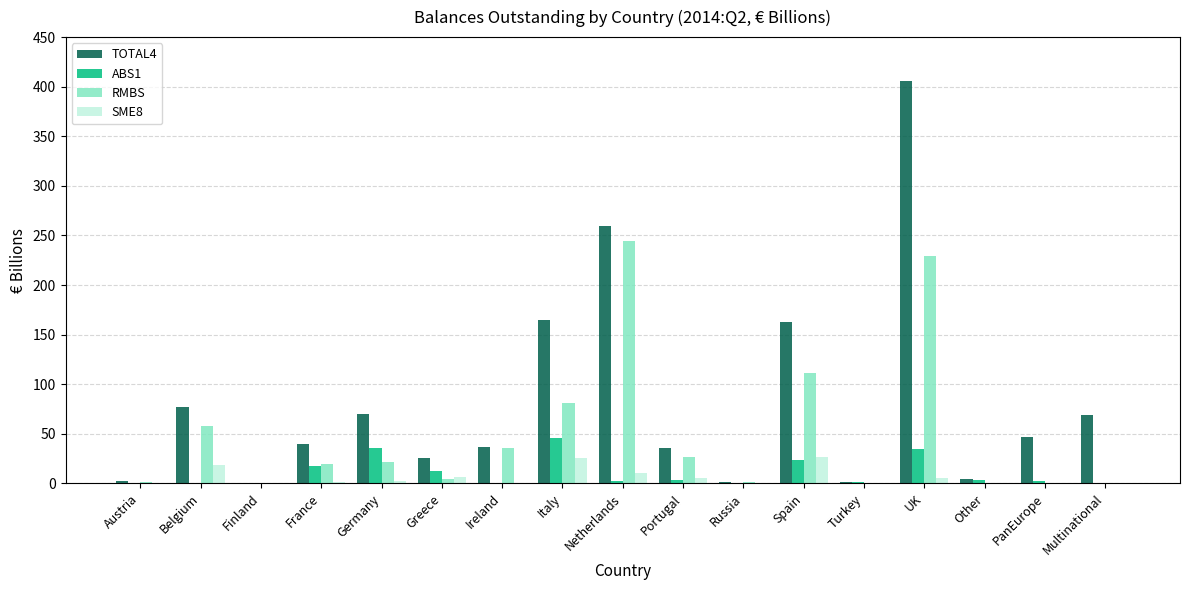

Which series has the widest spread of values?

TOTAL4